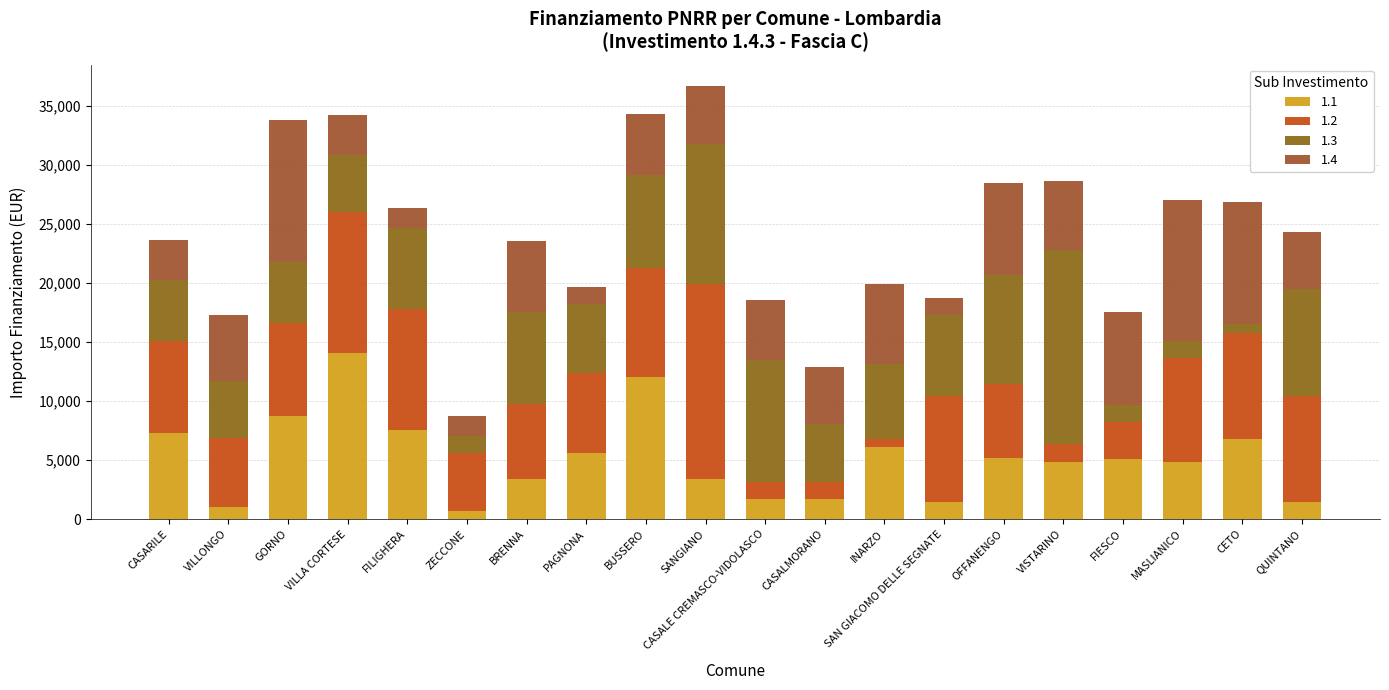

Does the chart contain stacked bars?

Yes